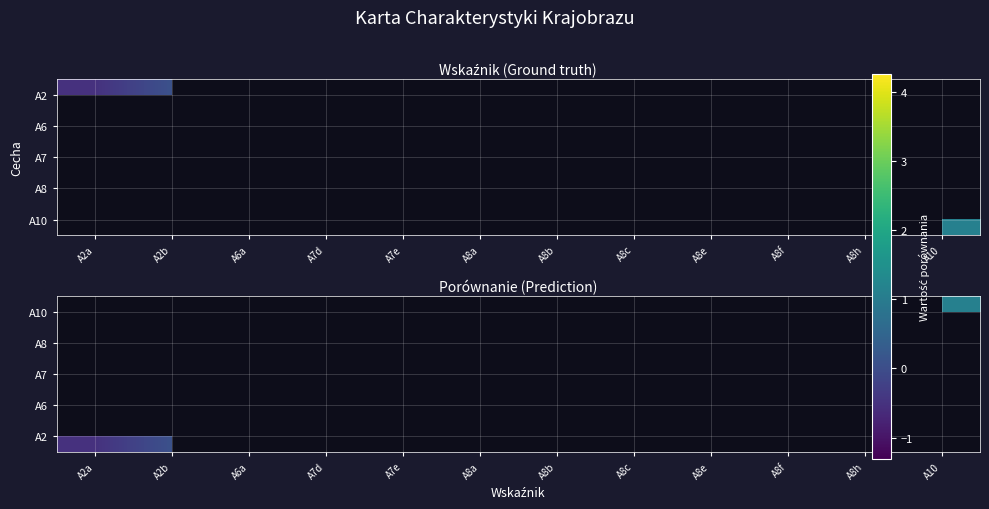

List the series in order of their peak value, lowest first.

A10, A8, A7, A6, A2